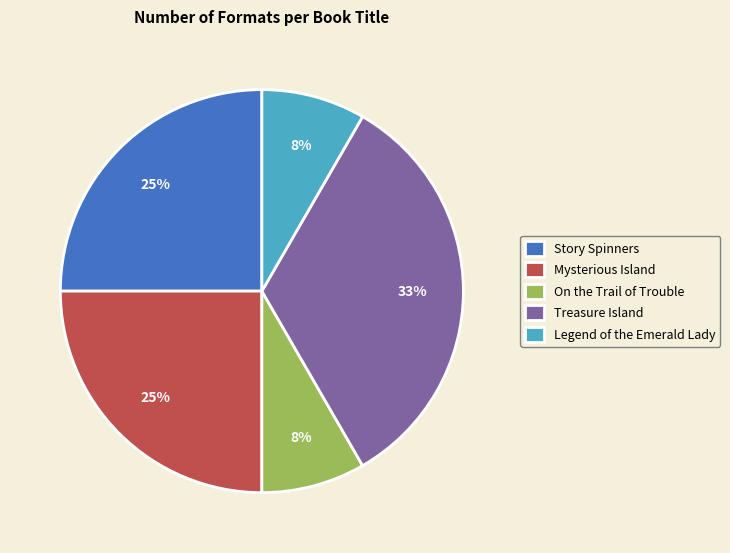

Approximately how many times larger is the value at Treasure Island compared to Mysterious Island?

1.3